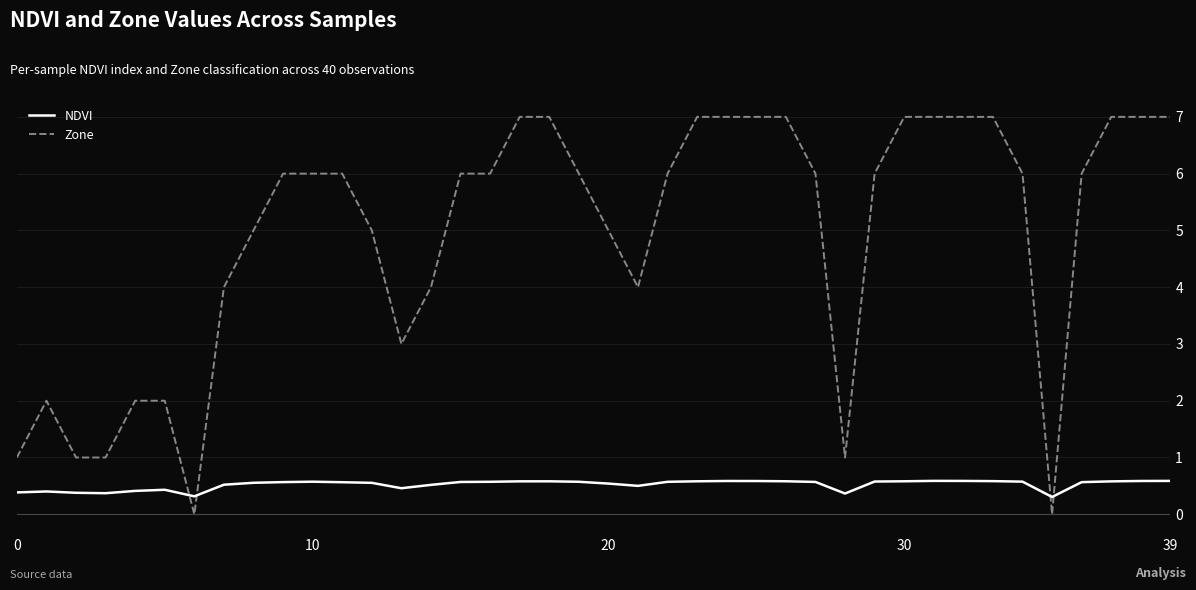

Which series has the widest spread of values?

Zone